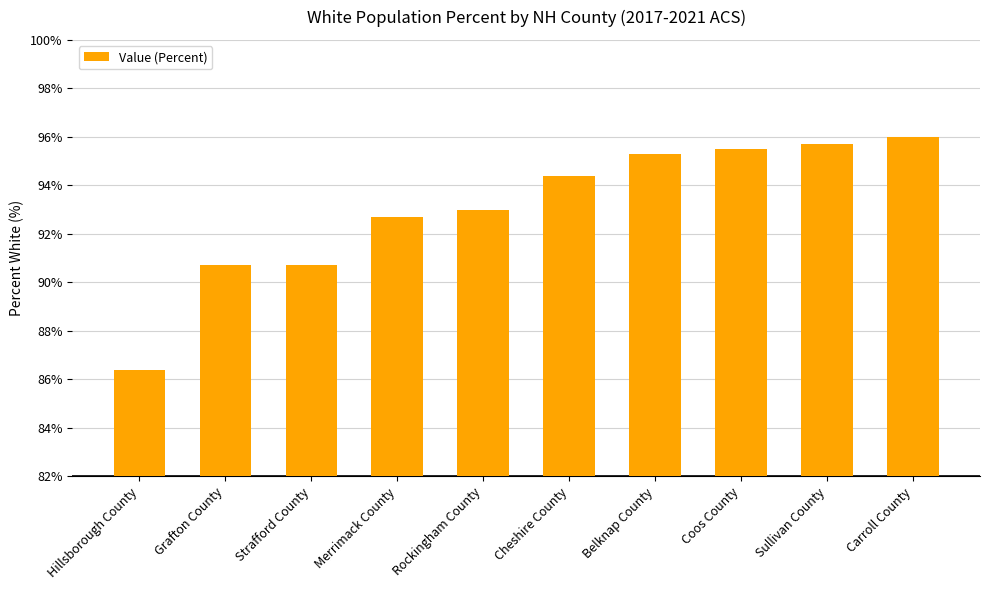

What is the maximum value shown in the chart?

96.0